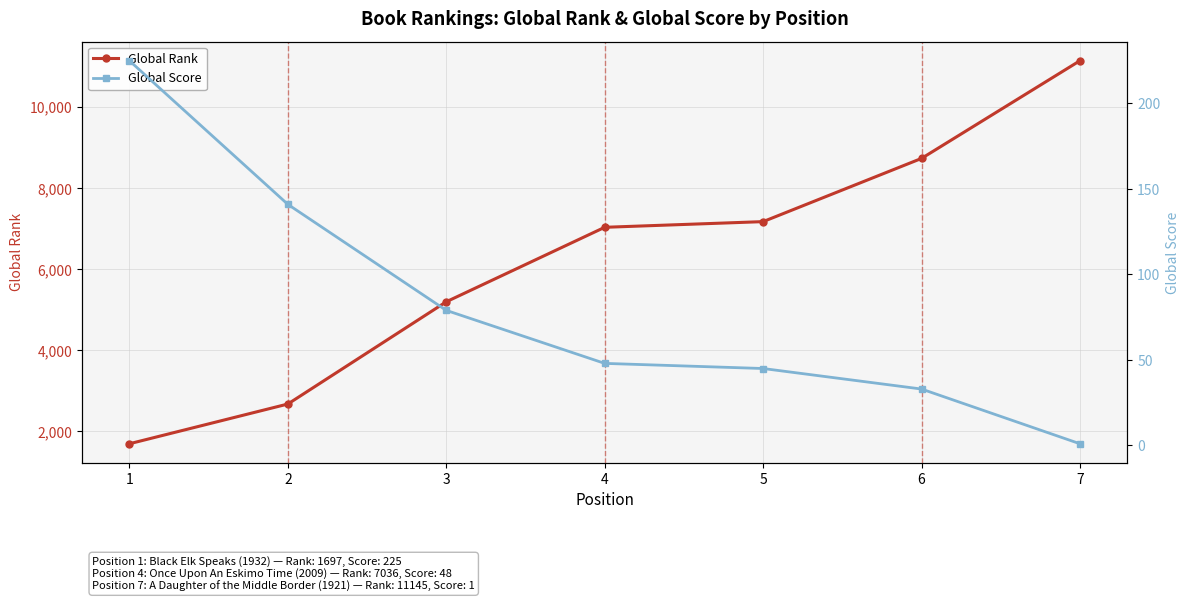

What is the total value across all series at 6?

8768